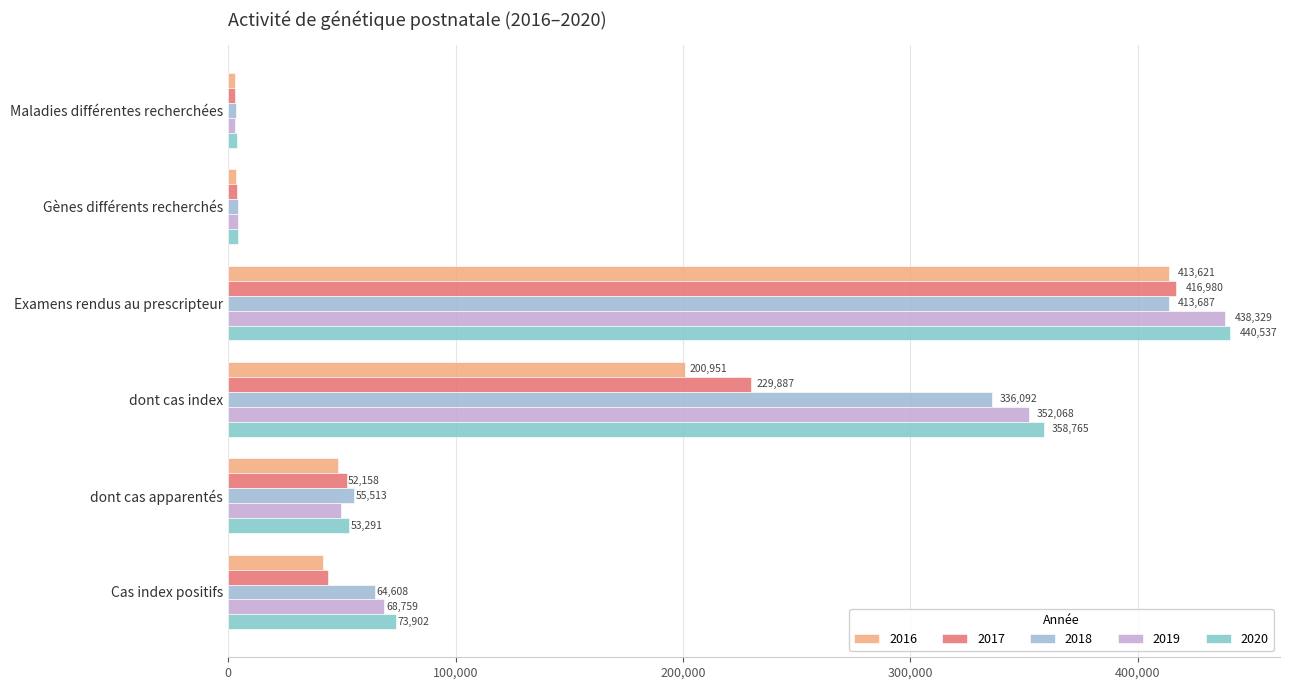

At which label does 2020 reach its peak?

Examens rendus au prescripteur